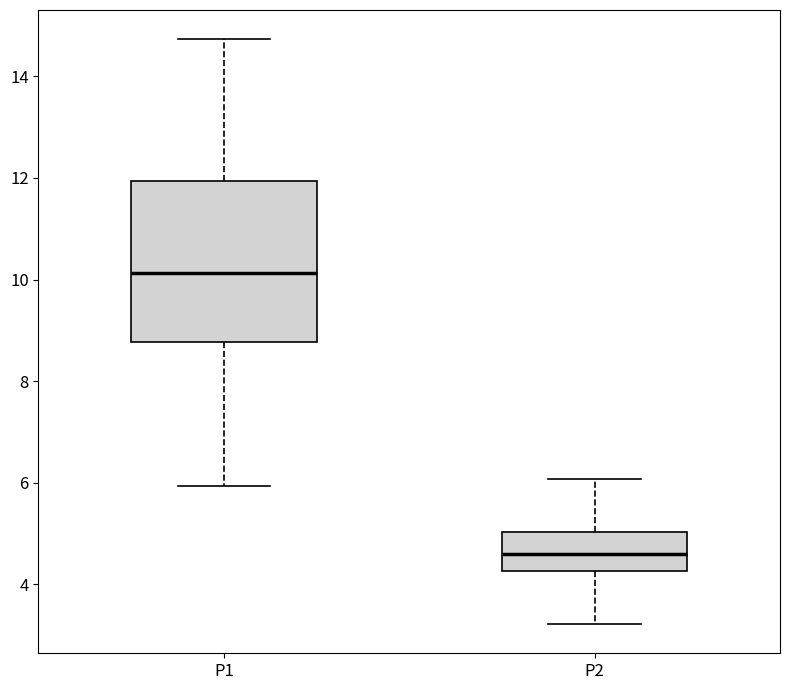

Reading left to right, transcribe this box plot: for each box, give where its median line is, the range the box spans, and where its two whiskers end, as read against the y-axis. The values are not printed on the chart, so give them approximately, as read against the axis.

P1: median 10.2, box 8.8 to 12.0, whiskers 6.0 to 14.8
P2: median 4.6, box 4.2 to 5.0, whiskers 3.2 to 6.0